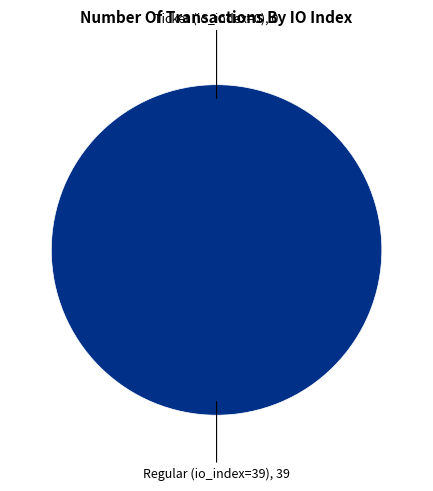

To the nearest percent, what is the combined percentage of Regular (io_index=39) and Ticket (io_index=0)?

100%